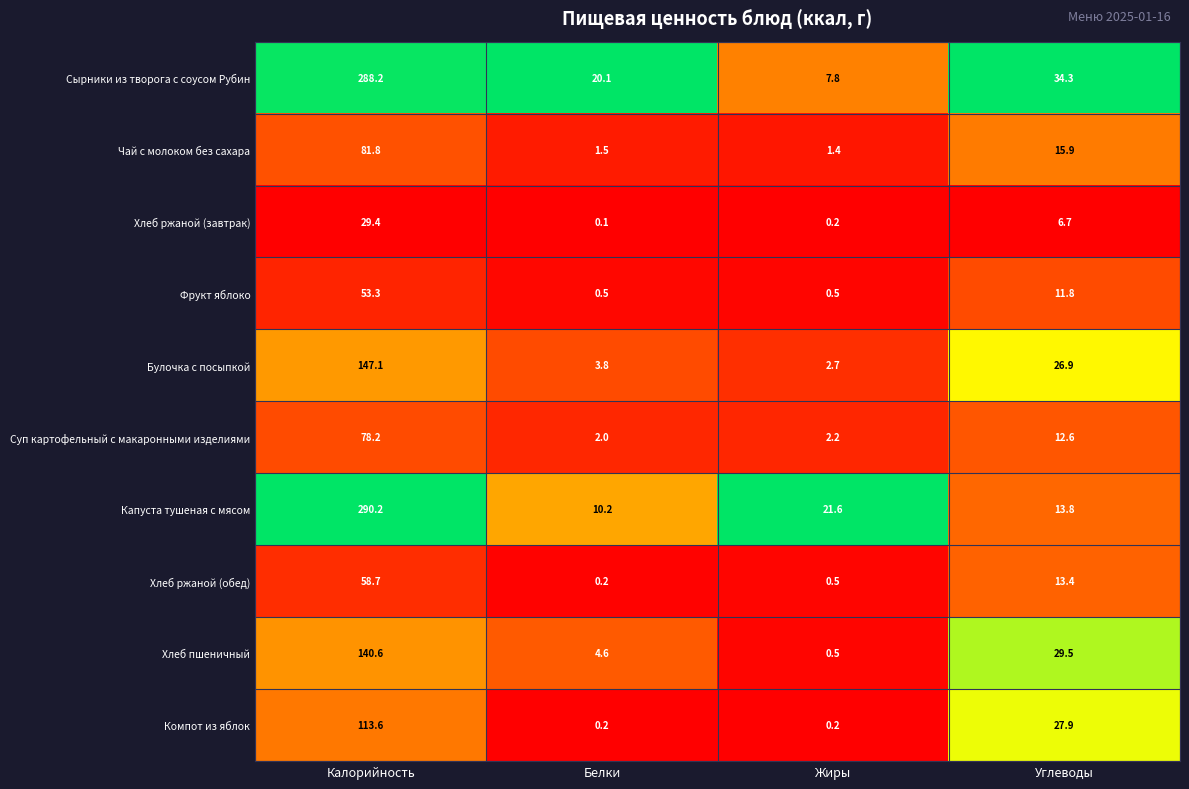

The Чай с молоком без сахара series shows 15.9 at Углеводы. True or false?

True